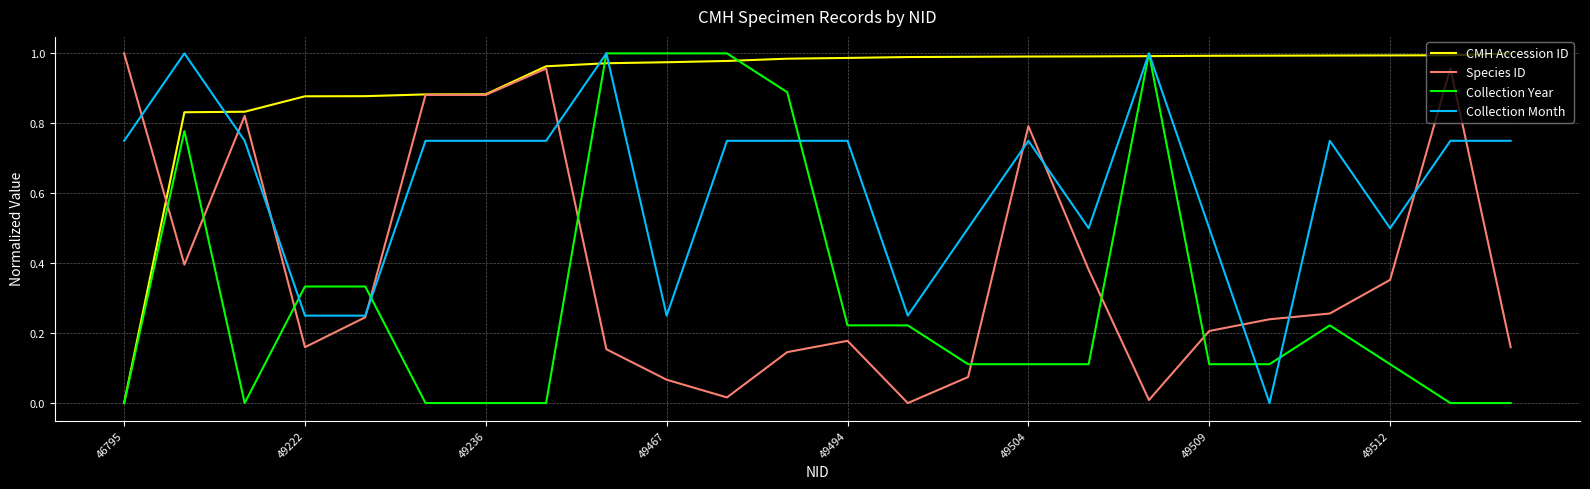

How many intersections are there between Collection Year and Species ID?

8